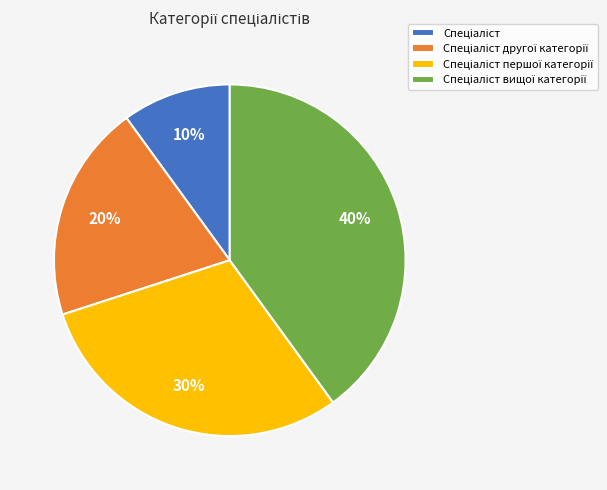

Is there a majority slice in this chart?

No